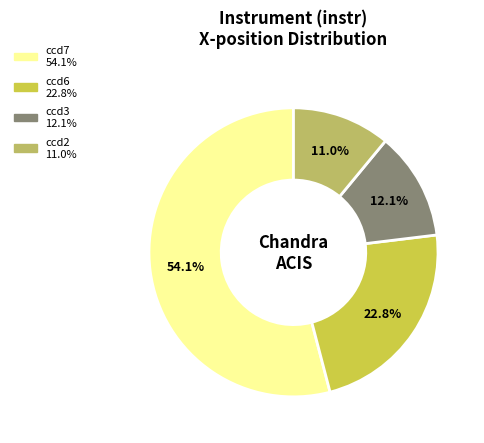

What percentage do ccd3 and ccd6 together represent?

34.9%